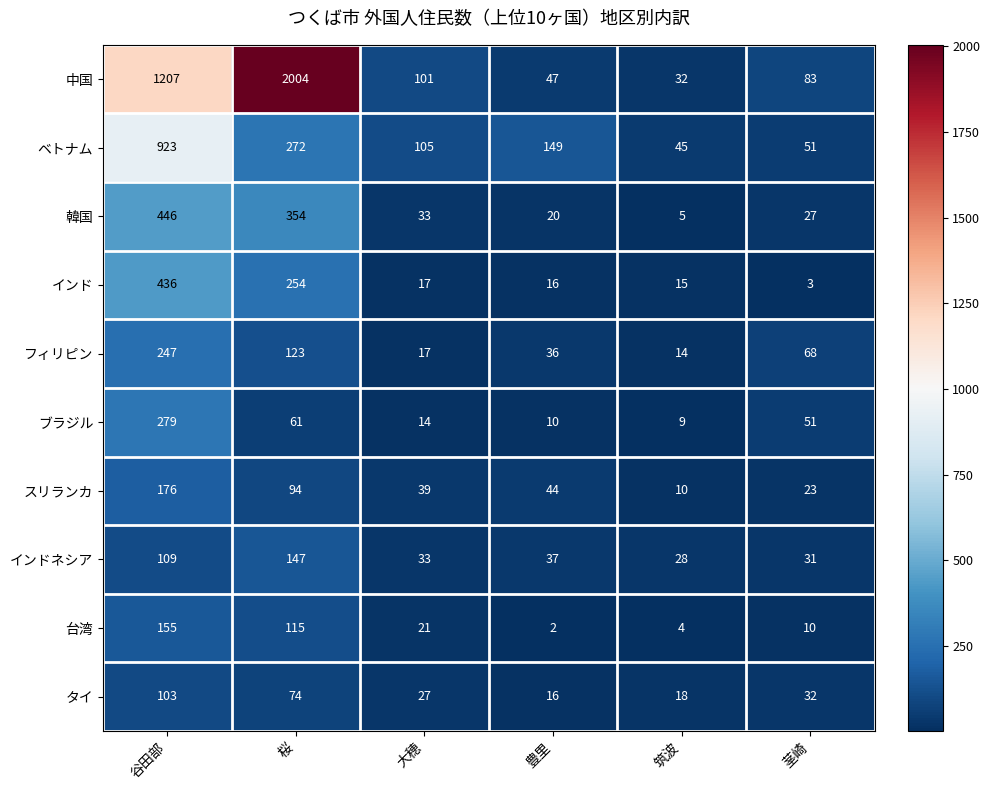

Which category has the highest value across all series?

桜